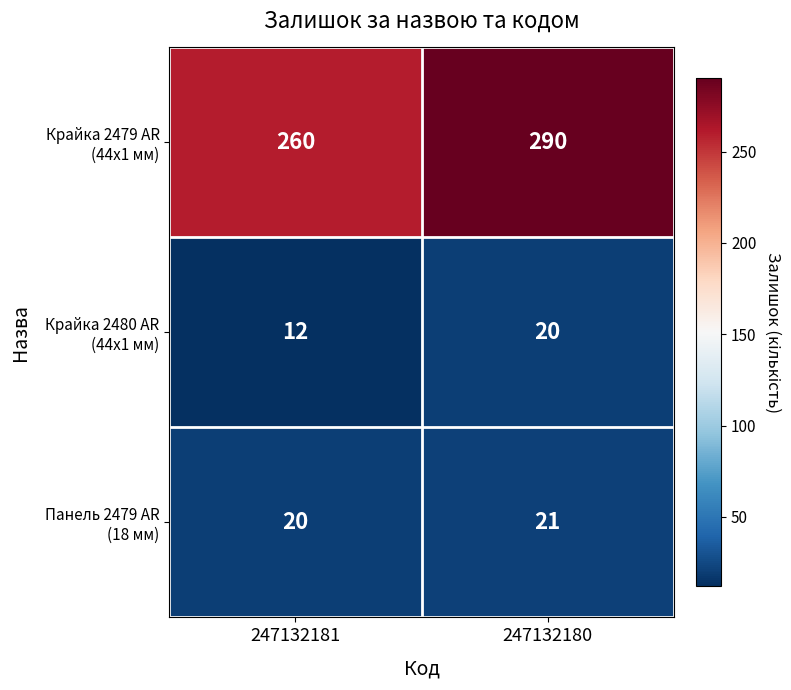

What is the difference between the highest and lowest values at 247132181?

248